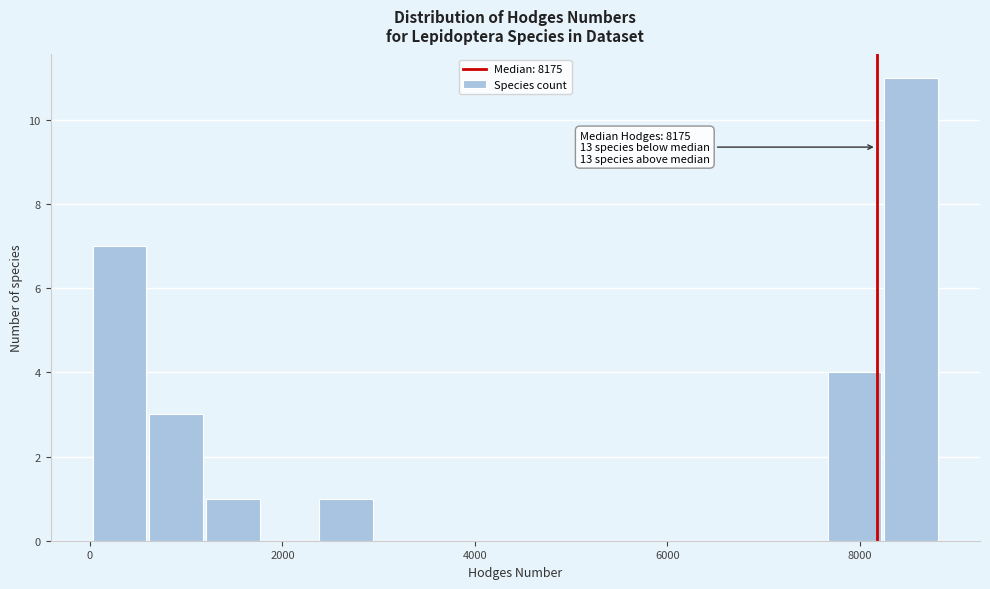

Around what value on the x-axis is the tallest bar? Give the approximate position of its centre, as read against the axis.

8600